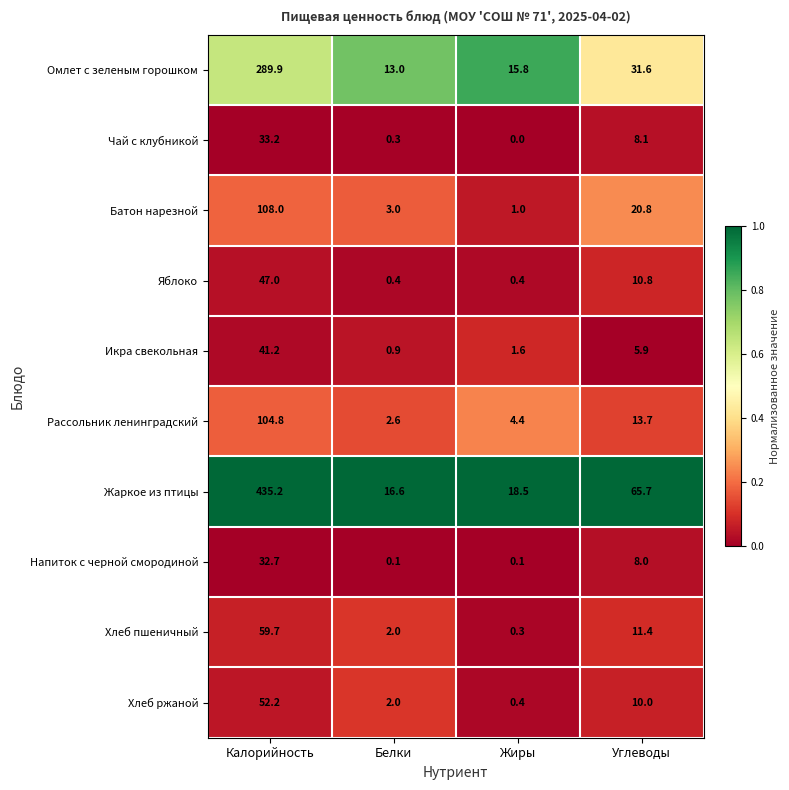

What is the spread (max minus min) of values at Калорийность?

402.5